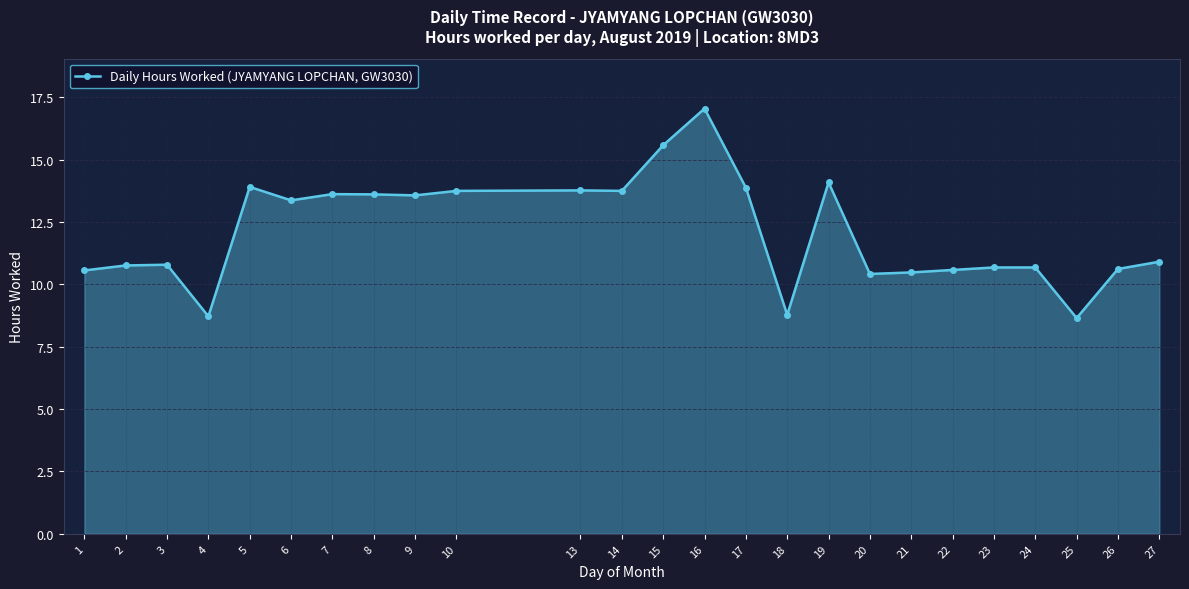

What is the minimum value shown in the chart?

8.7